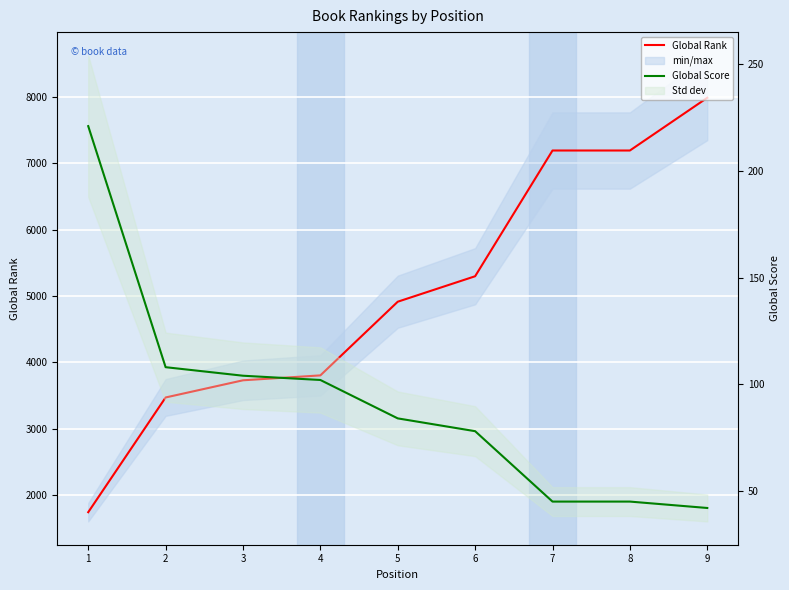

Reading right to left, what are all the values shown in this chart?

Global Rank: 7987	7192	7192	5296	4912	3801	3727	3468	1738
Global Score: 42	45	45	78	84	102	104	108	221